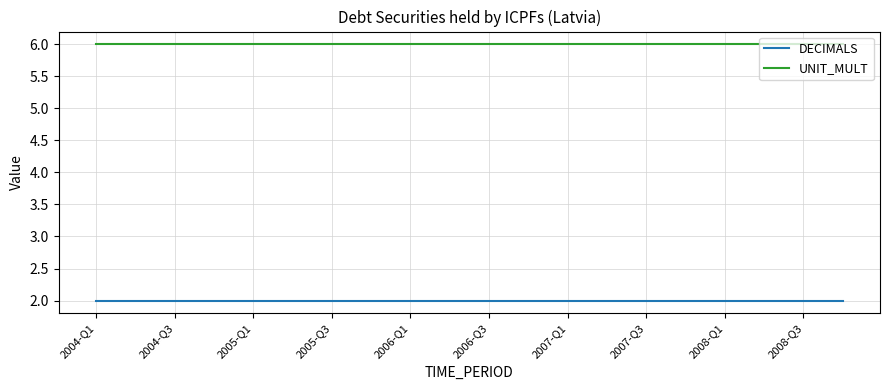

List the series in order of their overall mean, highest first.

UNIT_MULT, DECIMALS